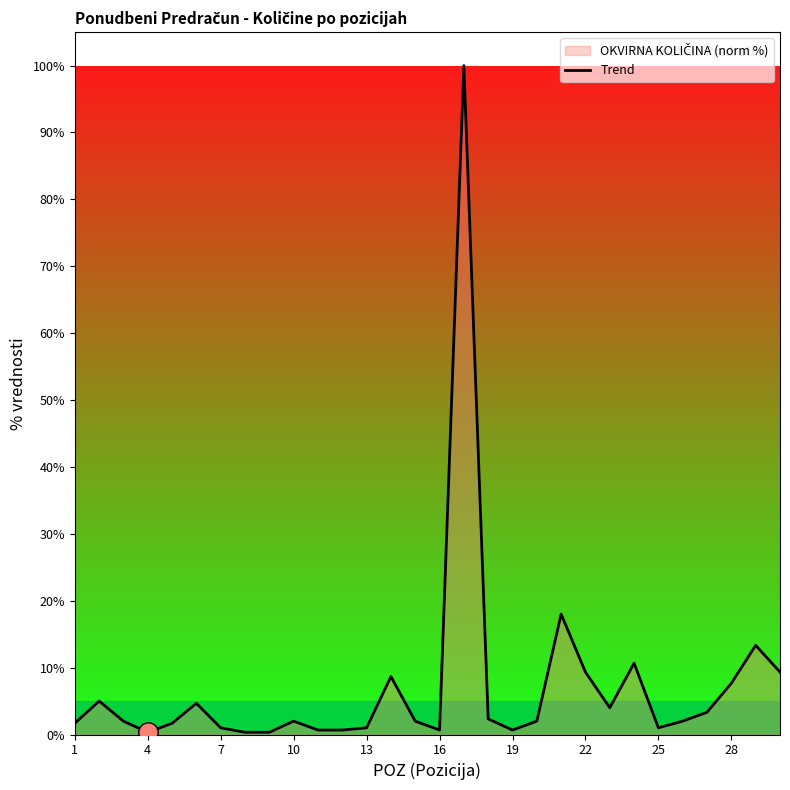

The chart shows a value of 12.6 at 28. True or false?

False